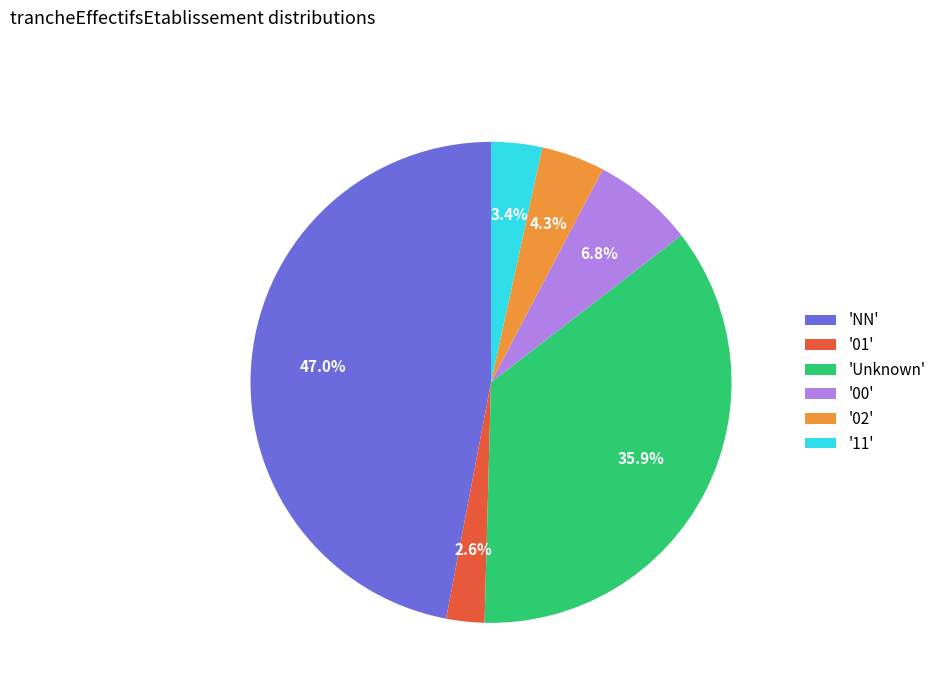

What percentage do '00' and 'Unknown' together represent?

42.7%